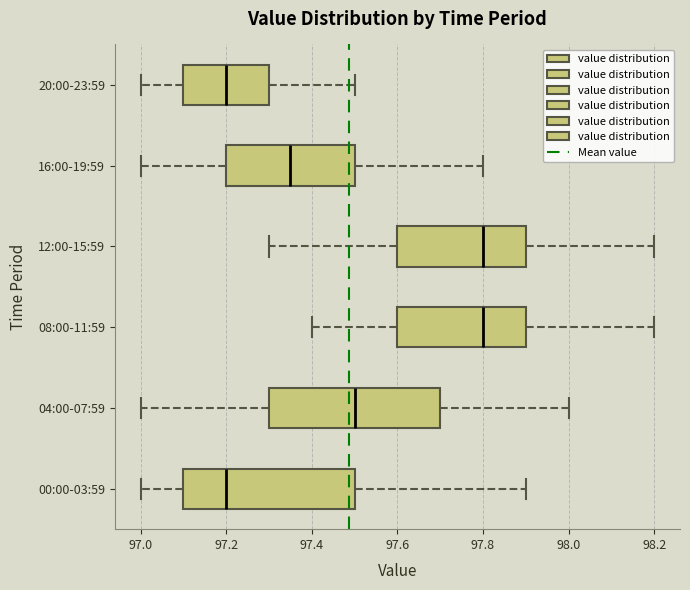

Reading bottom to top, transcribe this box plot: for each box, give where its median line is, the range the box spans, and where its two whiskers end, as read against the x-axis. The values are not printed on the chart, so give them approximately, as read against the axis.

00:00-03:59: median 97.20, box 97.10 to 97.50, whiskers 97.00 to 97.90
04:00-07:59: median 97.50, box 97.30 to 97.70, whiskers 97.00 to 98.00
08:00-11:59: median 97.80, box 97.60 to 97.90, whiskers 97.40 to 98.20
12:00-15:59: median 97.80, box 97.60 to 97.90, whiskers 97.30 to 98.20
16:00-19:59: median 97.36, box 97.20 to 97.50, whiskers 97.00 to 97.80
20:00-23:59: median 97.20, box 97.10 to 97.30, whiskers 97.00 to 97.50